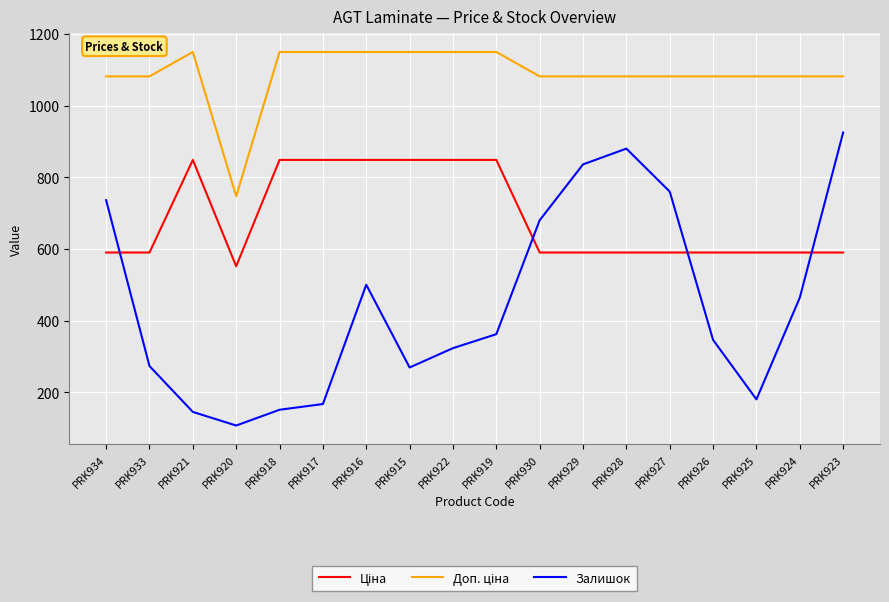

What is the difference between the Залишок values at PRK921 and PRK915?

124.0